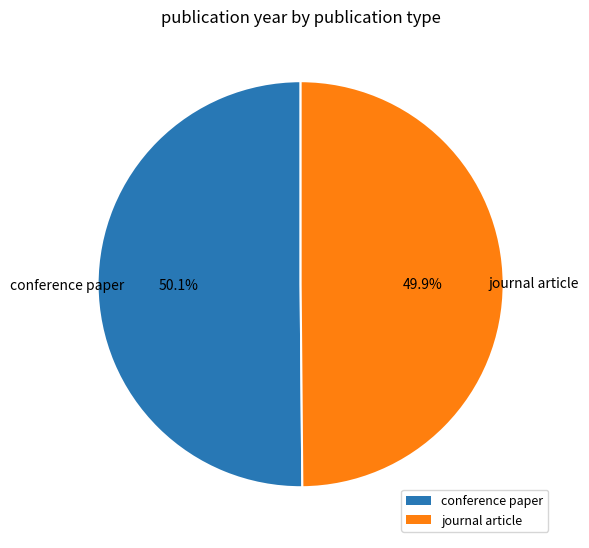

What percentage do conference paper and journal article together represent?

100.0%